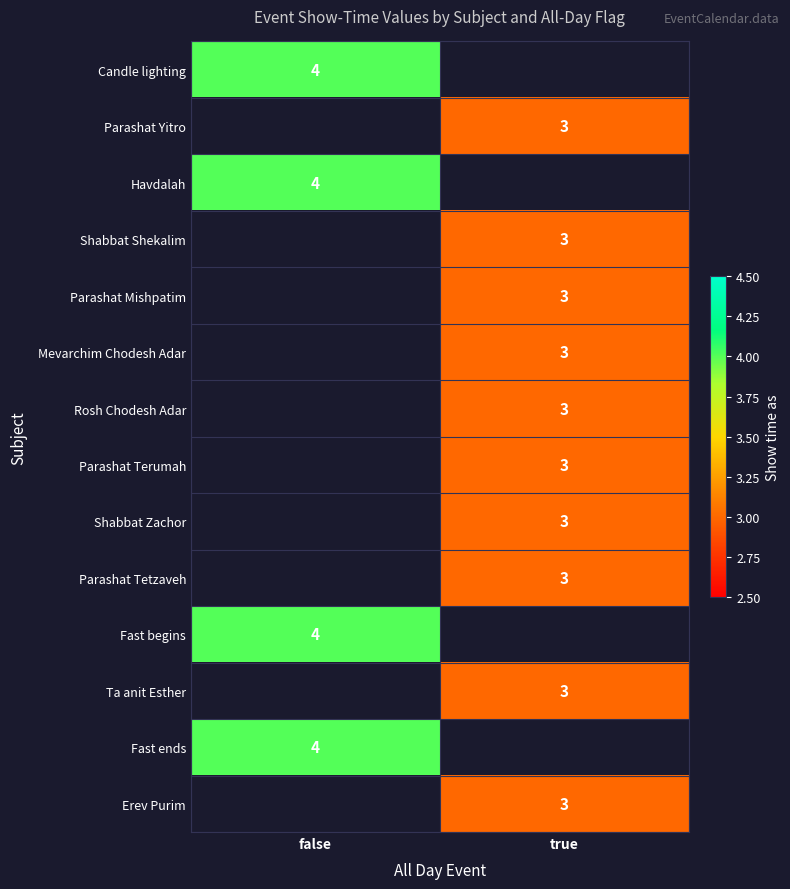

Which has a higher value, false or true?

true